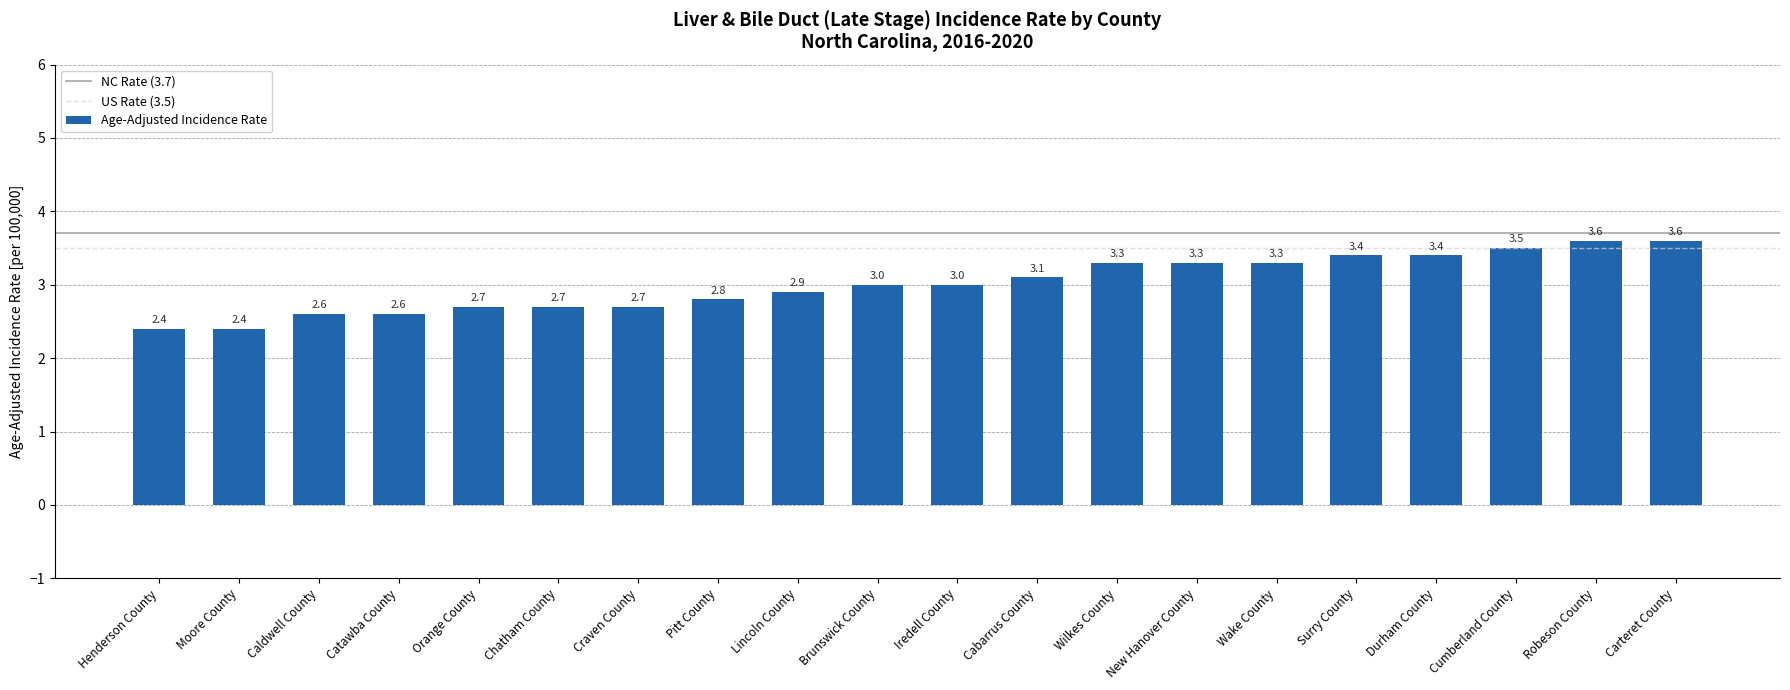

True or false: the data shows 2.7 at Craven County.

True